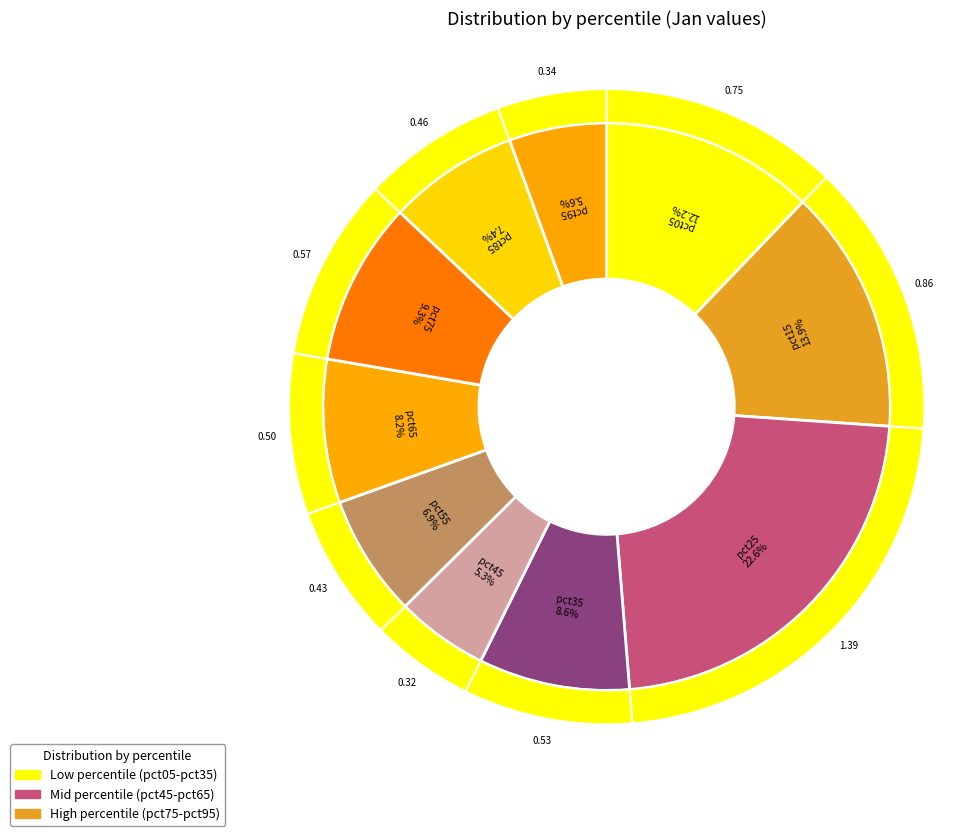

Which slice is the largest?

pct25